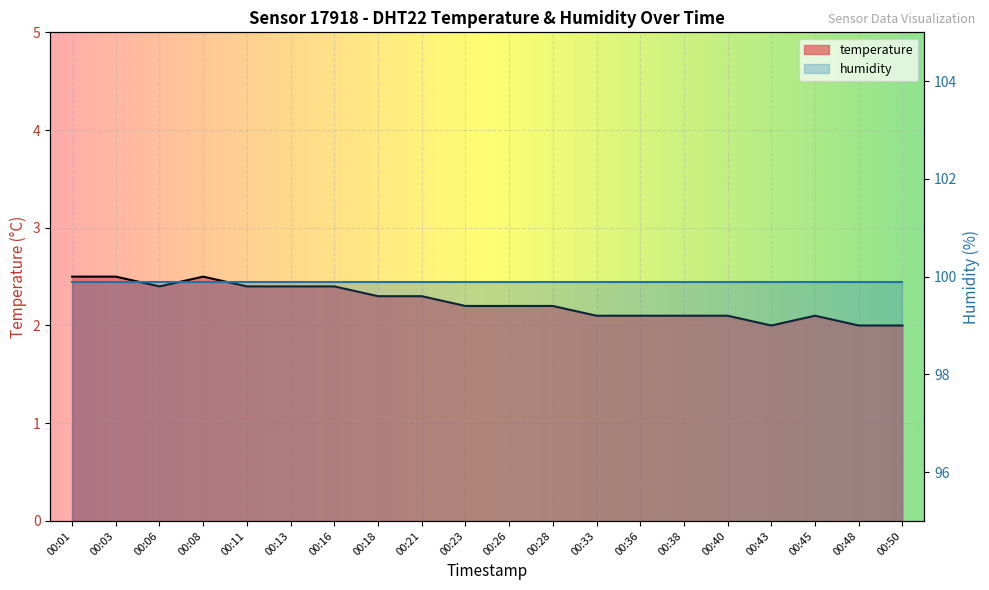

What is the approximate value at 00:38?

2.1